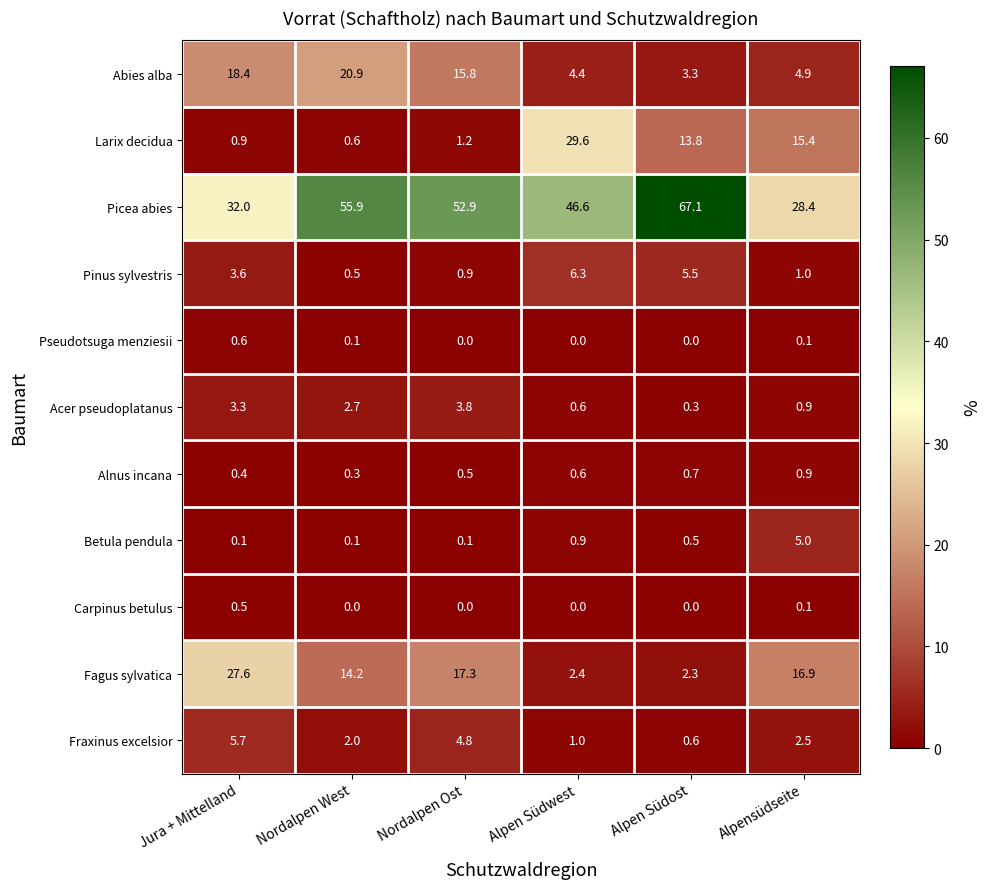

What is the maximum value shown in the chart?

67.1